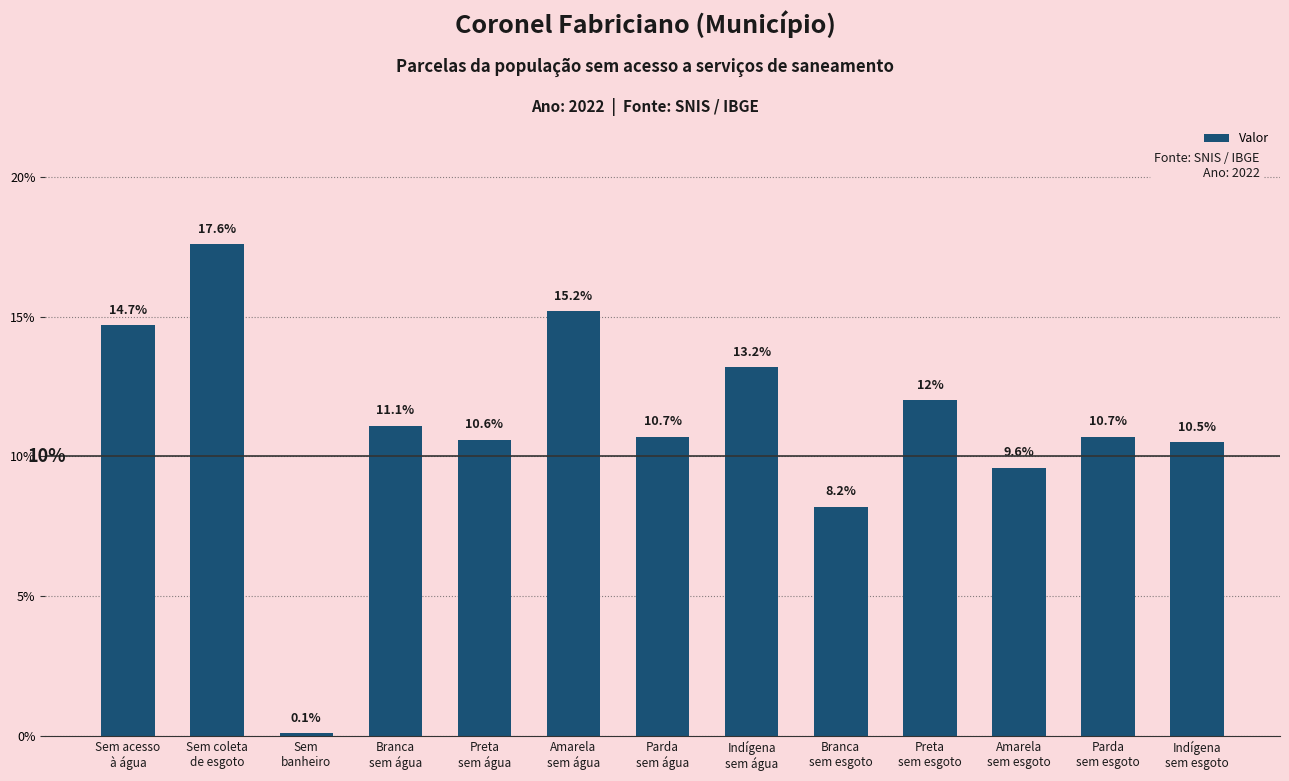

Is it true that the value at Sem
banheiro is 0.0?

False